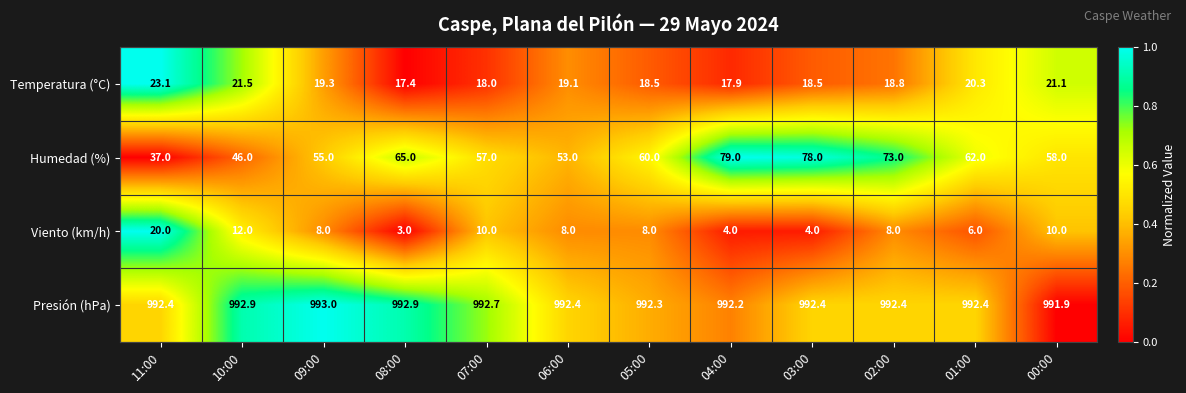

How many distinct data groups are displayed?

4